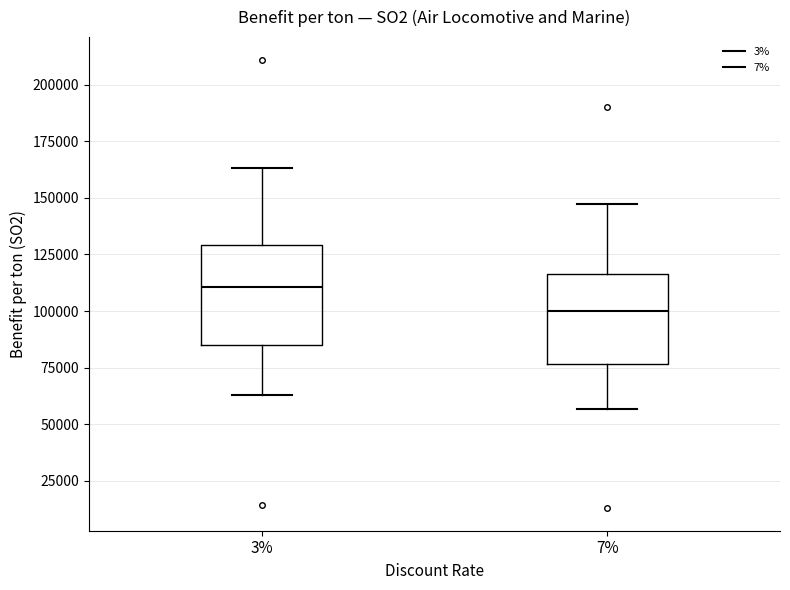

Where does the median line of the box at x = 7% sit on the y-axis? The values are not printed on the chart, so give them approximately, as read against the axis.

100000